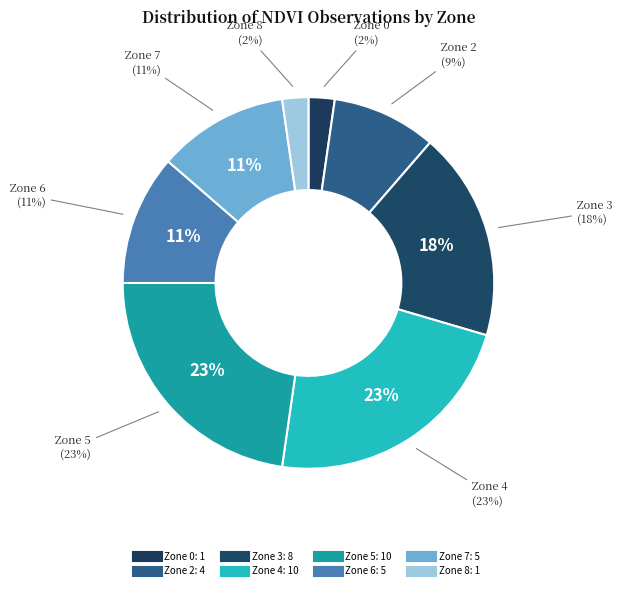

The Zone 2 slice represents 1% of the pie. True or false?

False